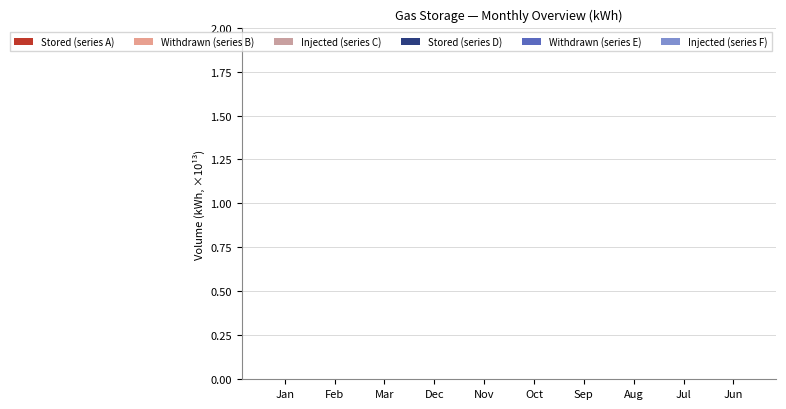

How many series are shown in this chart?

6